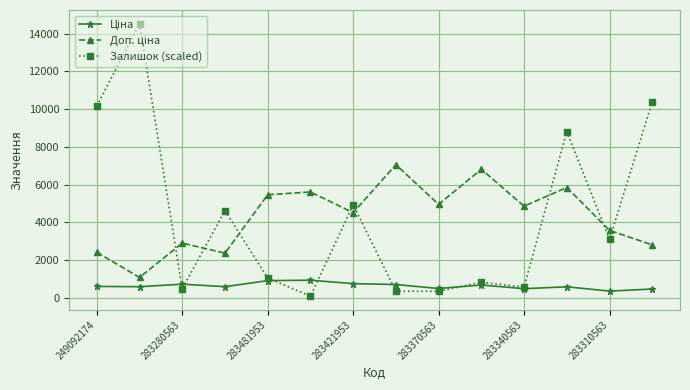

At how many categories does at least one series exceed 11683?

1